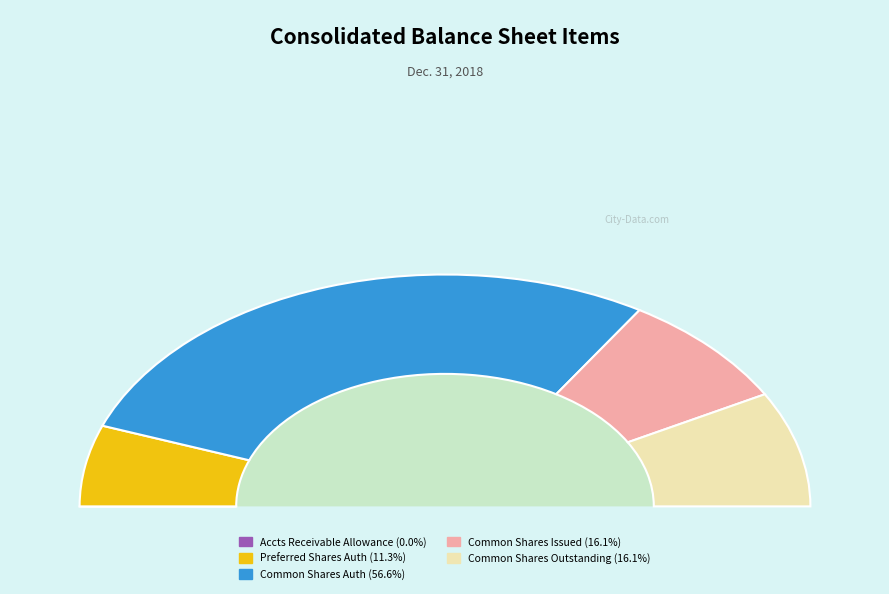

Rank the categories by value from highest to lowest.

Common stock, shares authorized, Common stock, shares issued, Common stock, shares outstanding, Preferred stock, shares authorized, Accounts receivable, allowance